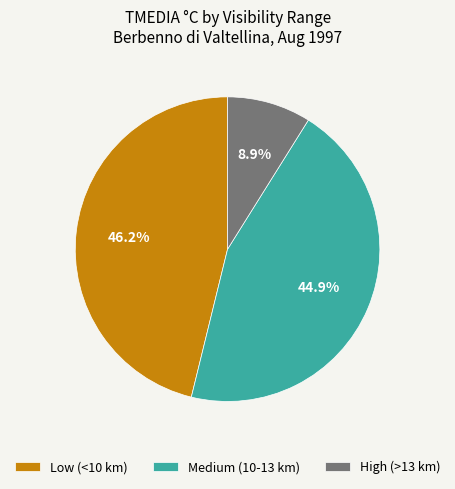

What portion of the pie excludes Medium (10-13 km)?

55.1%